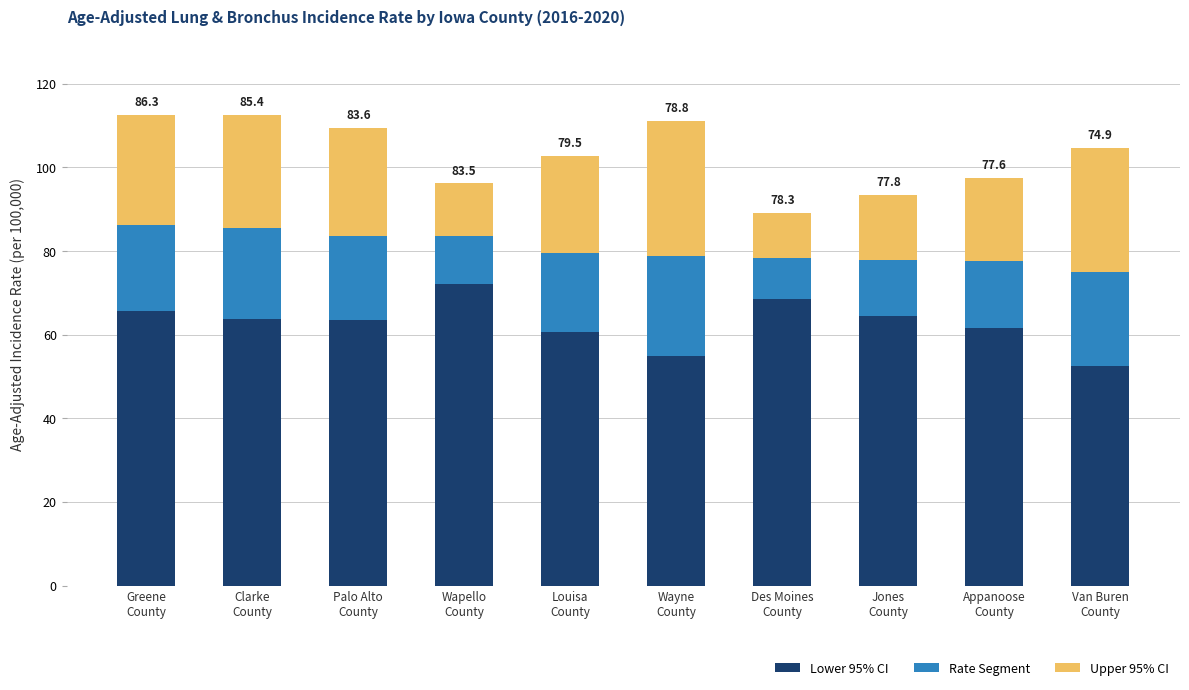

What is the sum of the Lower 95% CI values at Palo Alto
County and Clarke
County?

127.2